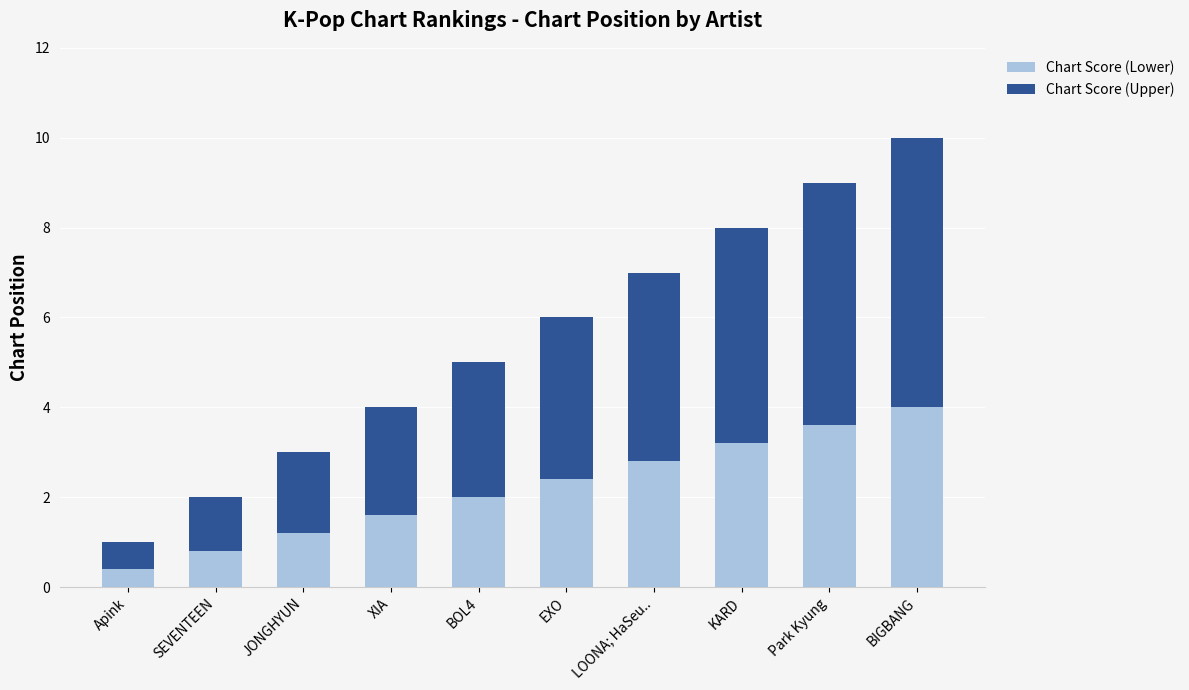

Reading left to right, list the values for the Chart Score (Lower) series.

Apink=0.4	SEVENTEEN=0.8	JONGHYUN=1.2	XIA=1.6	BOL4=2.0	EXO=2.4	LOONA; HaSeu..=2.8	KARD=3.2	Park Kyung=3.6	BIGBANG=4.0